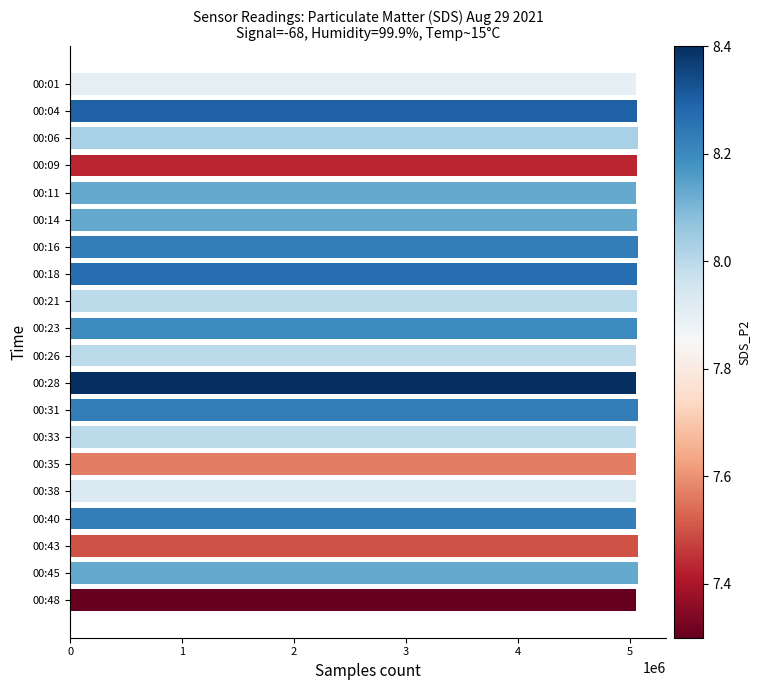

What is the average value?

5063380